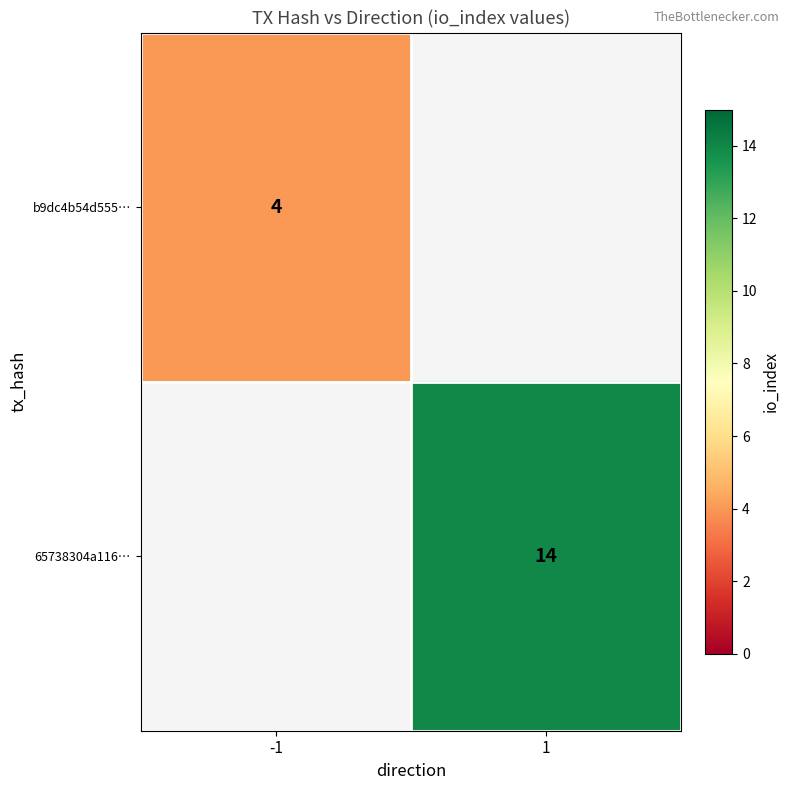

Is the value of 65738304a116… at 1 greater than the value of b9dc4b54d555… at -1?

Yes